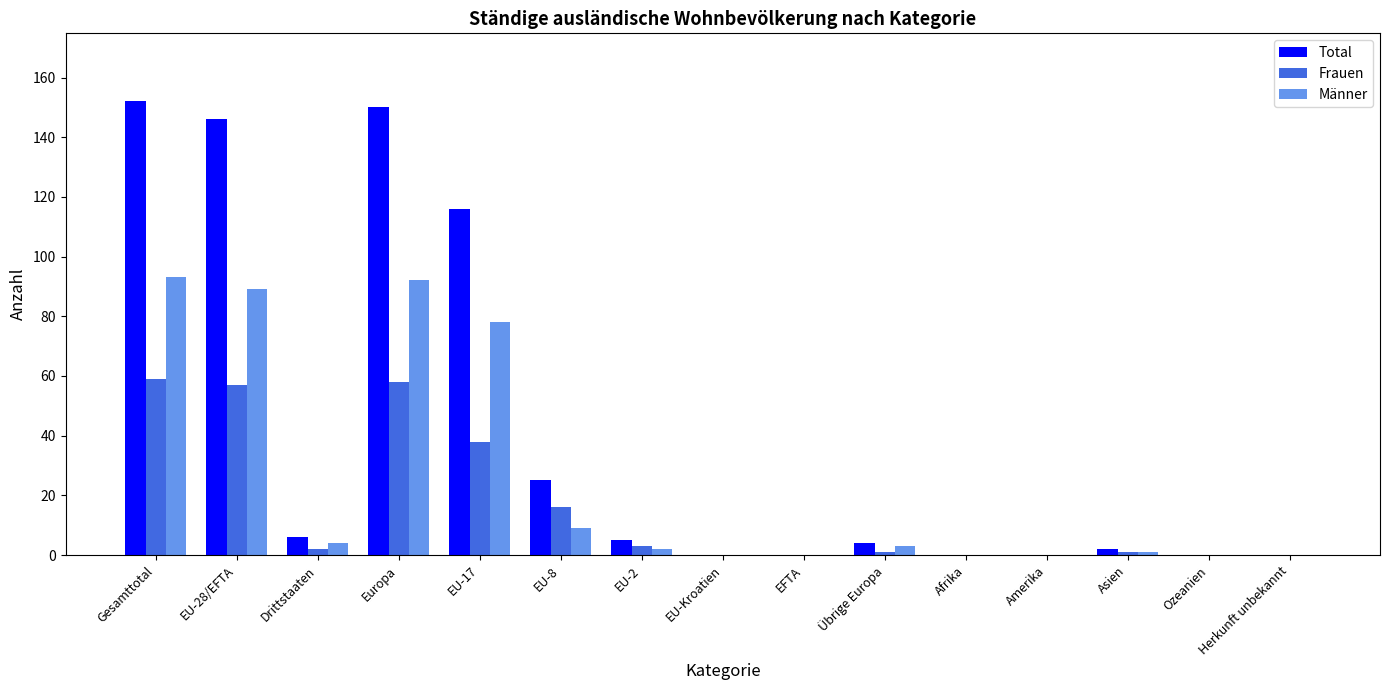

How many categories are shown in the chart?

15